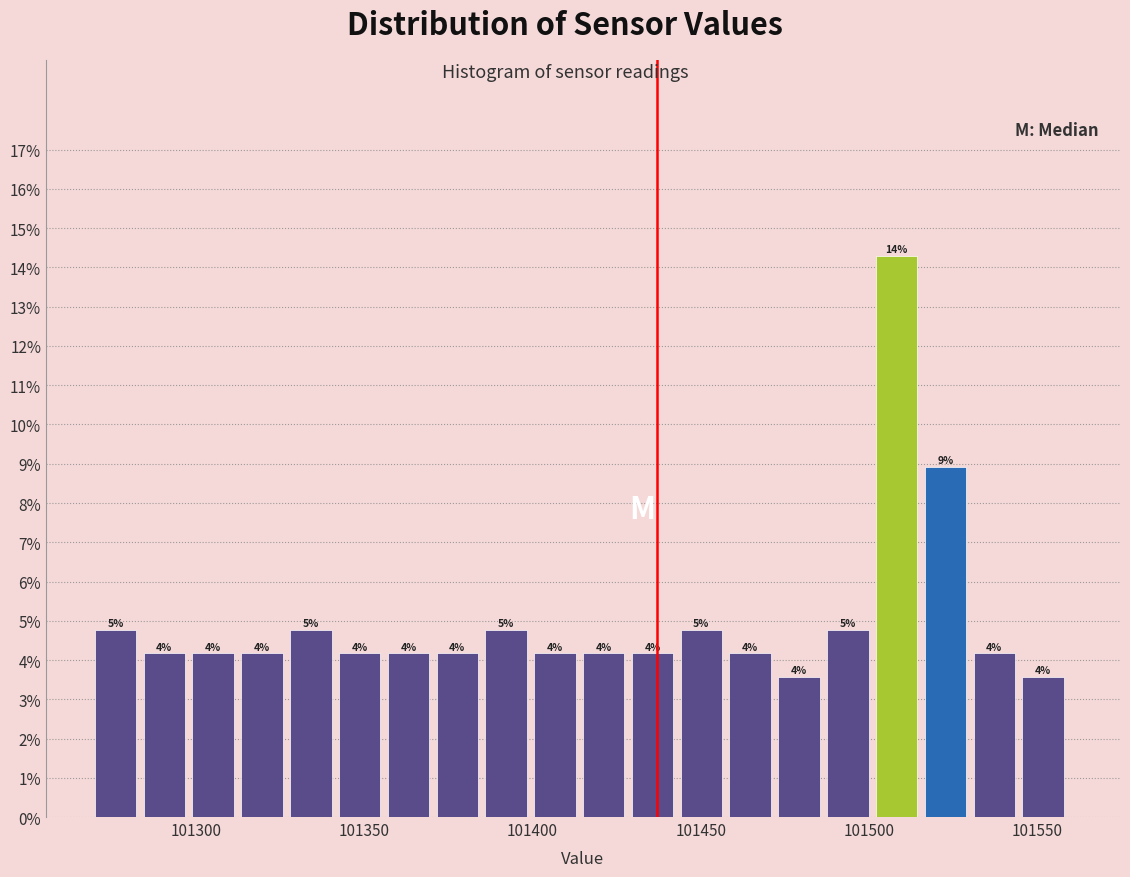

Around what value on the x-axis is the tallest bar? Give the approximate position of its centre, as read against the axis.

101510